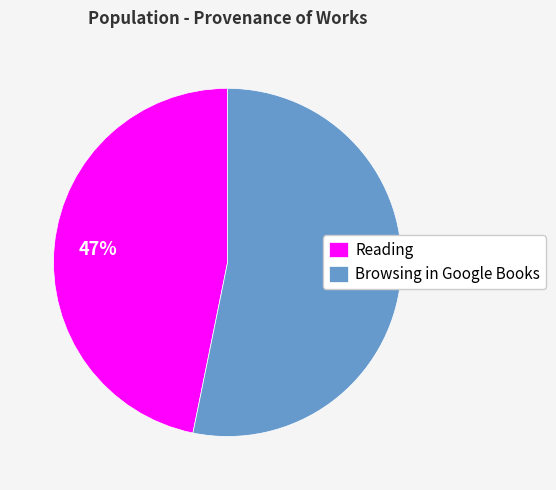

Which slice is the largest?

Browsing in Google Books